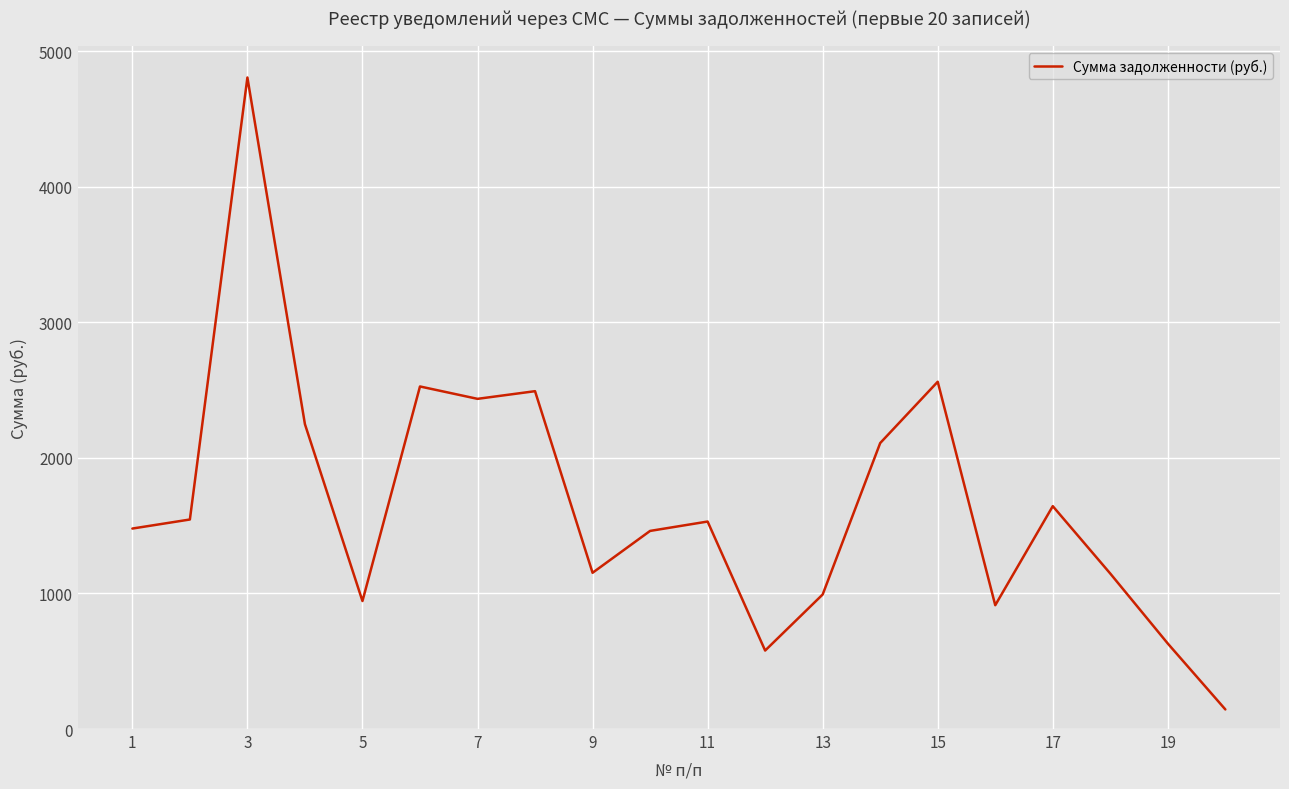

What is the maximum value shown in the chart?

4806.8